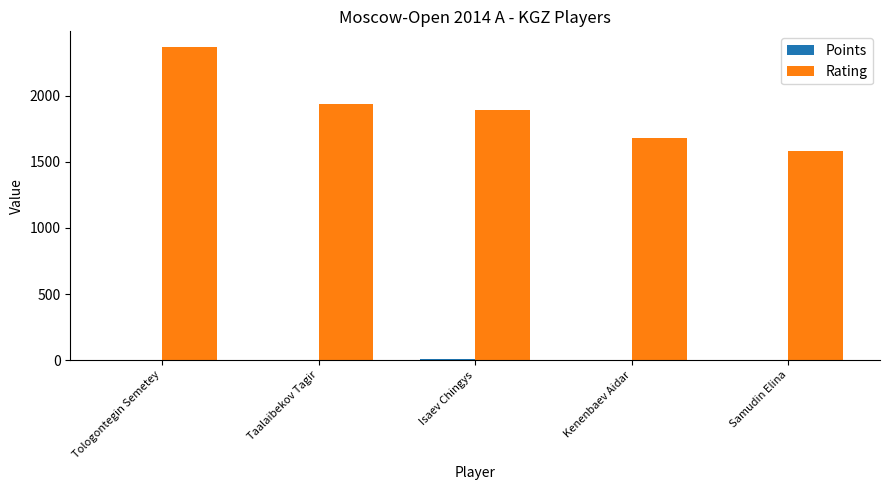

At which label does Rating first exceed 1892?

Tologontegin Semetey